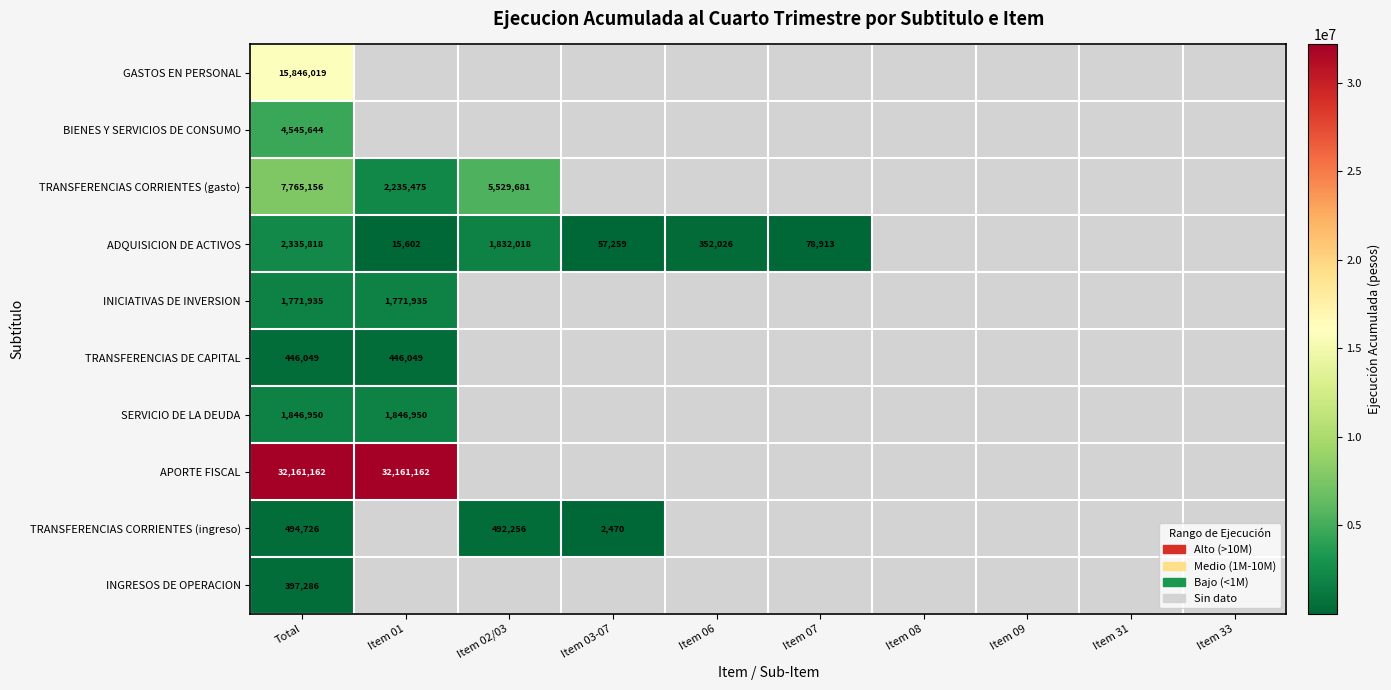

The value of TRANSFERENCIAS CORRIENTES (ingreso) at Item 03-07 is 941. True or false?

False